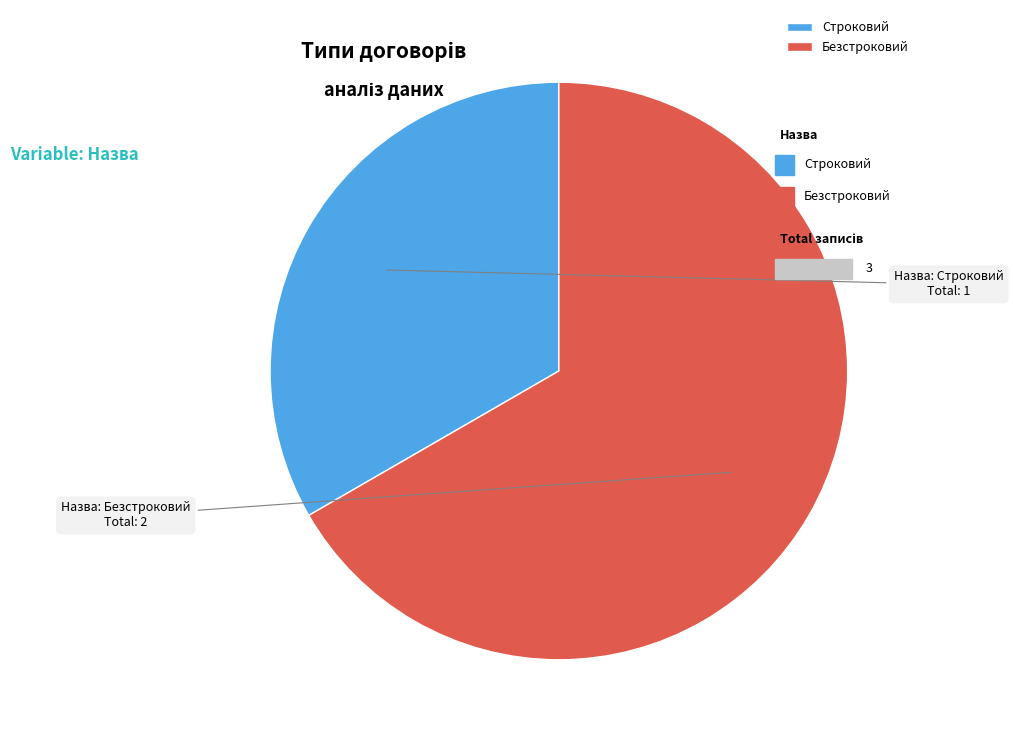

Which category has the smallest portion of the pie?

Строковий